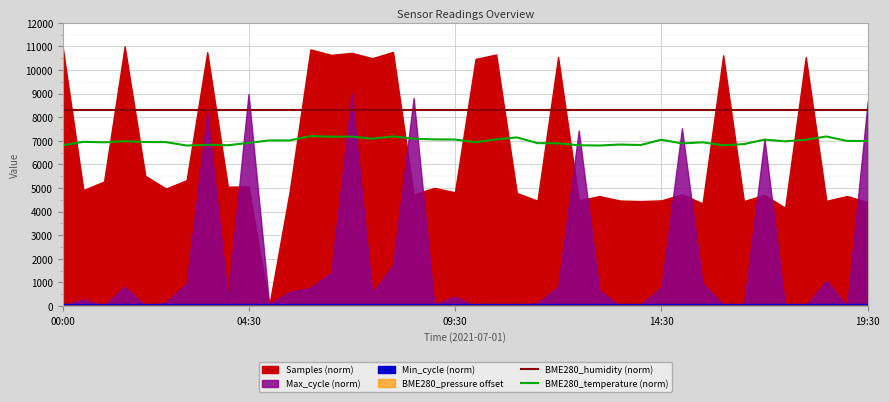

How many lines are shown in the chart?

2